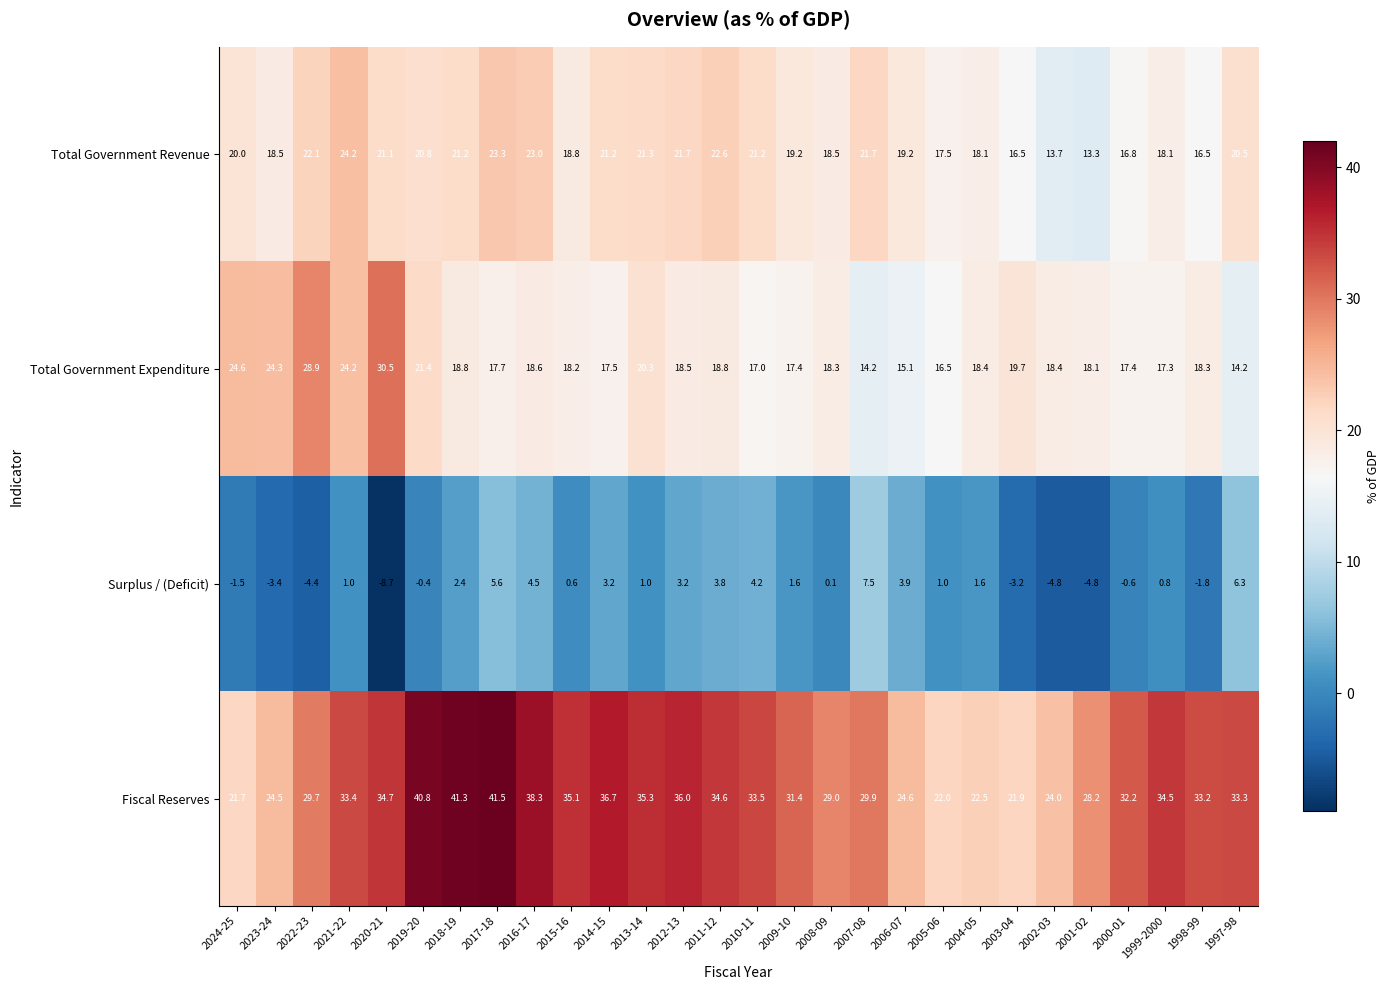

What is the difference between the second highest and second lowest values in the Total Government Revenue series?

9.6